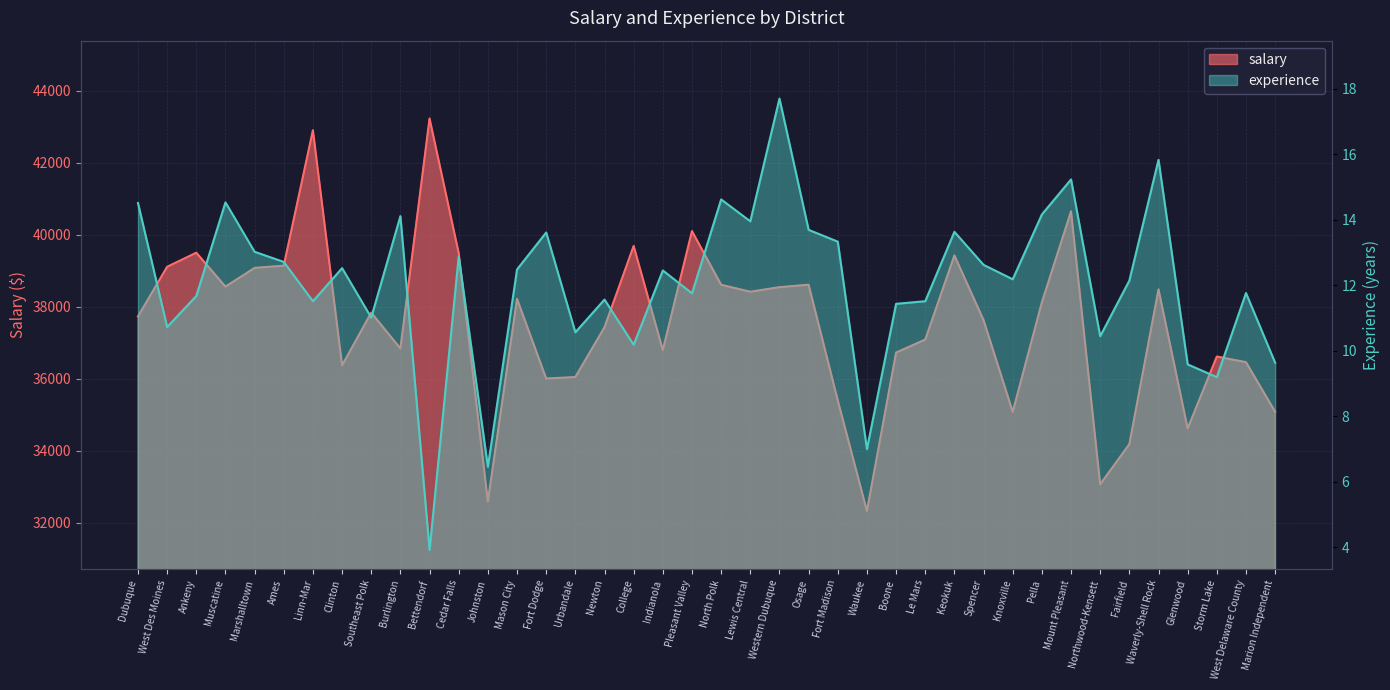

List the series in order of their overall mean, highest first.

salary, experience